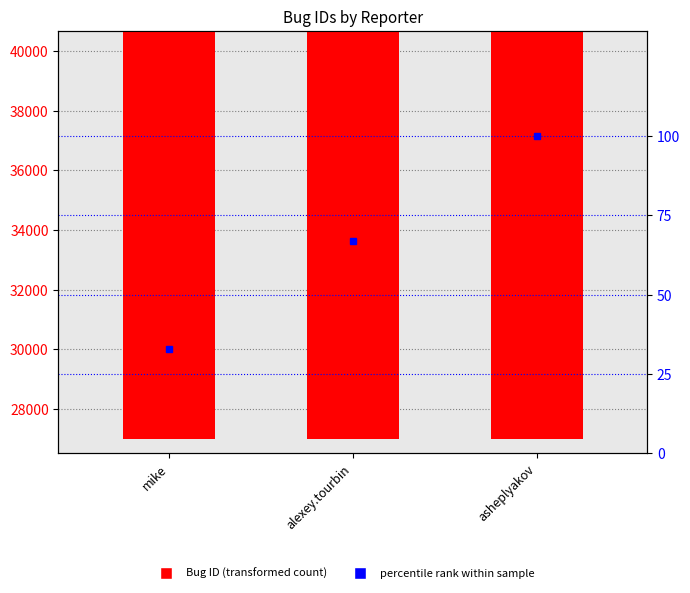

How many values in the Bug ID series are below 34497?

1